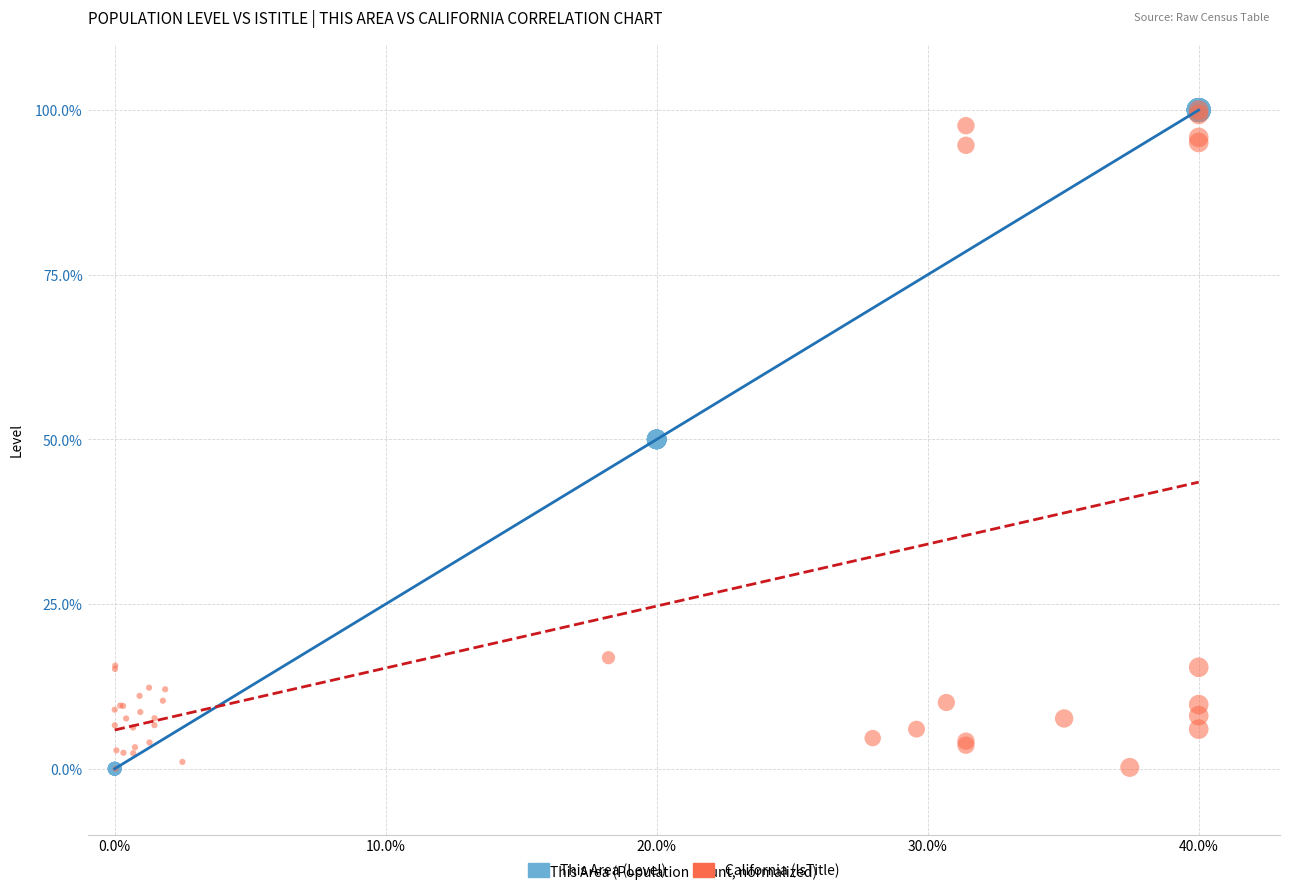

What are all the series names shown in the legend?

This Area (Level), California (IsTitle)